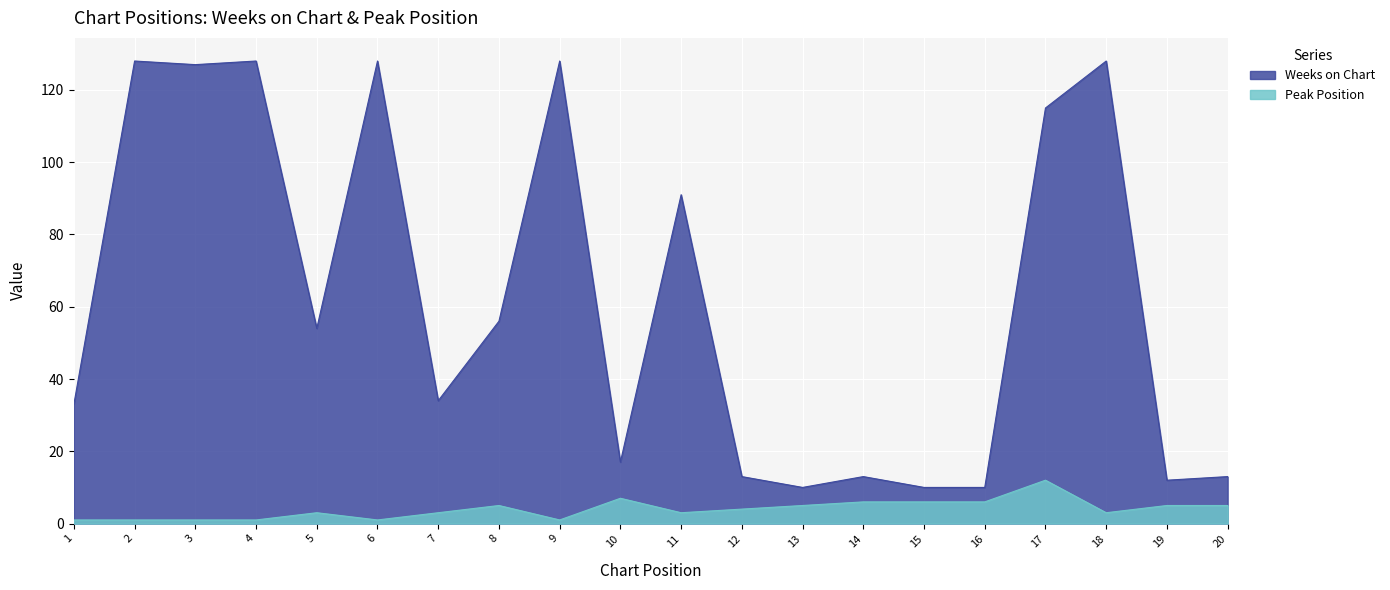

Reading left to right, what are all the values shown in this chart?

Weeks on Chart: 1=33	2=128	3=127	4=128	5=54	6=128	7=34	8=56	9=128	10=17	11=91	12=13	13=10	14=13	15=10	16=10	17=115	18=128	19=12	20=13
Peak Position: 1=1	2=1	3=1	4=1	5=3	6=1	7=3	8=5	9=1	10=7	11=3	12=4	13=5	14=6	15=6	16=6	17=12	18=3	19=5	20=5